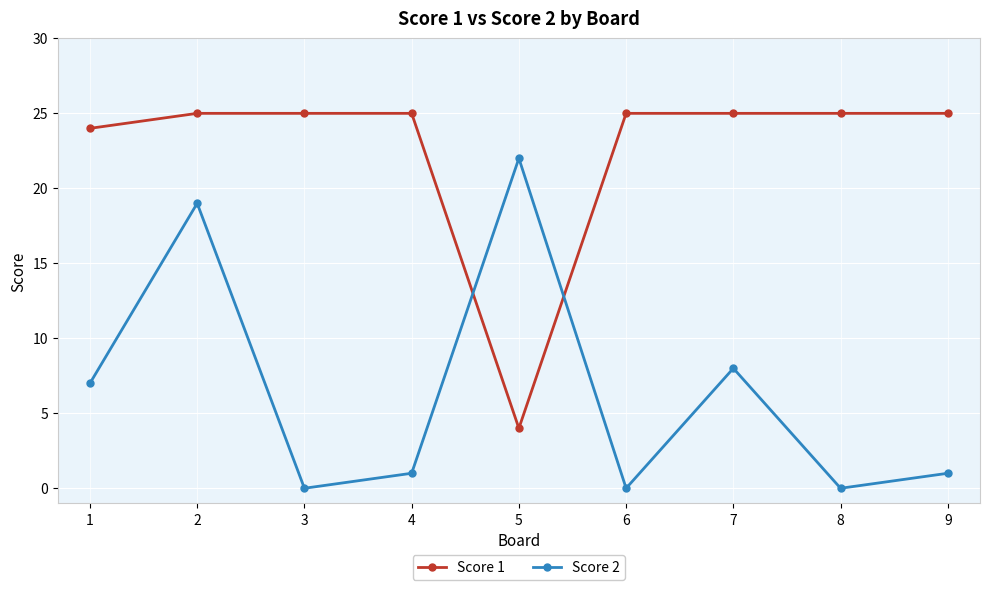

What are all the series names shown in the legend?

Score 1, Score 2